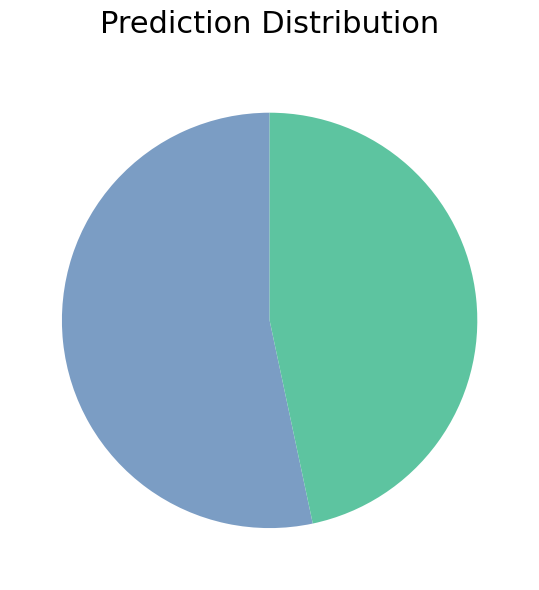

Is there a majority slice in this chart?

Yes